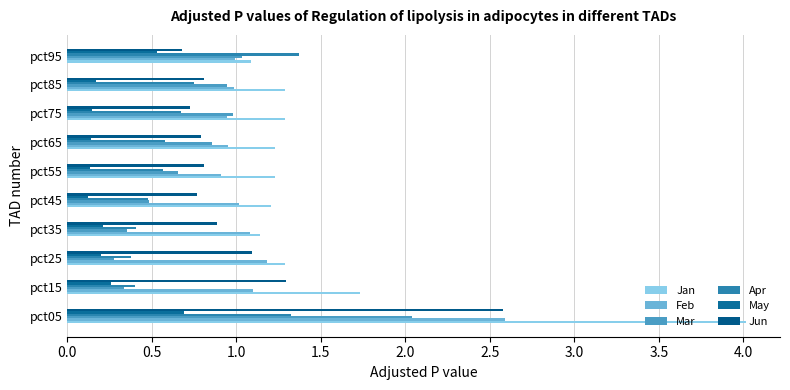

At how many categories does at least one series exceed 0?

10